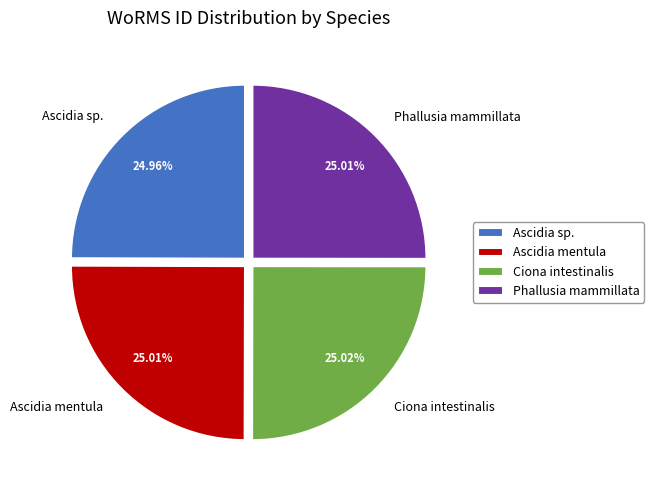

Is there a majority slice in this chart?

No